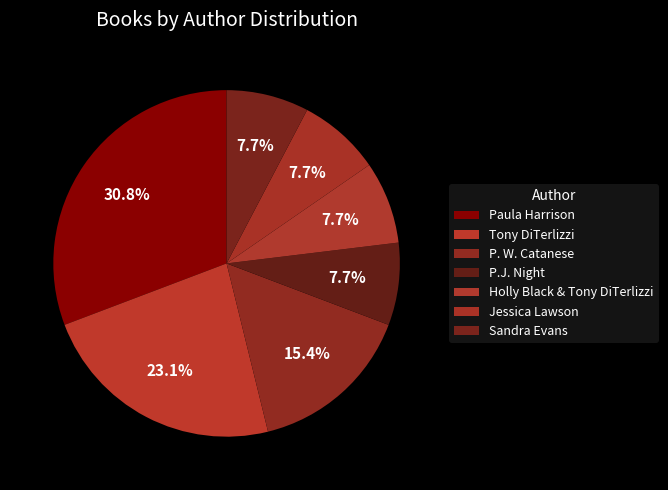

Count the number of slices in the pie.

7